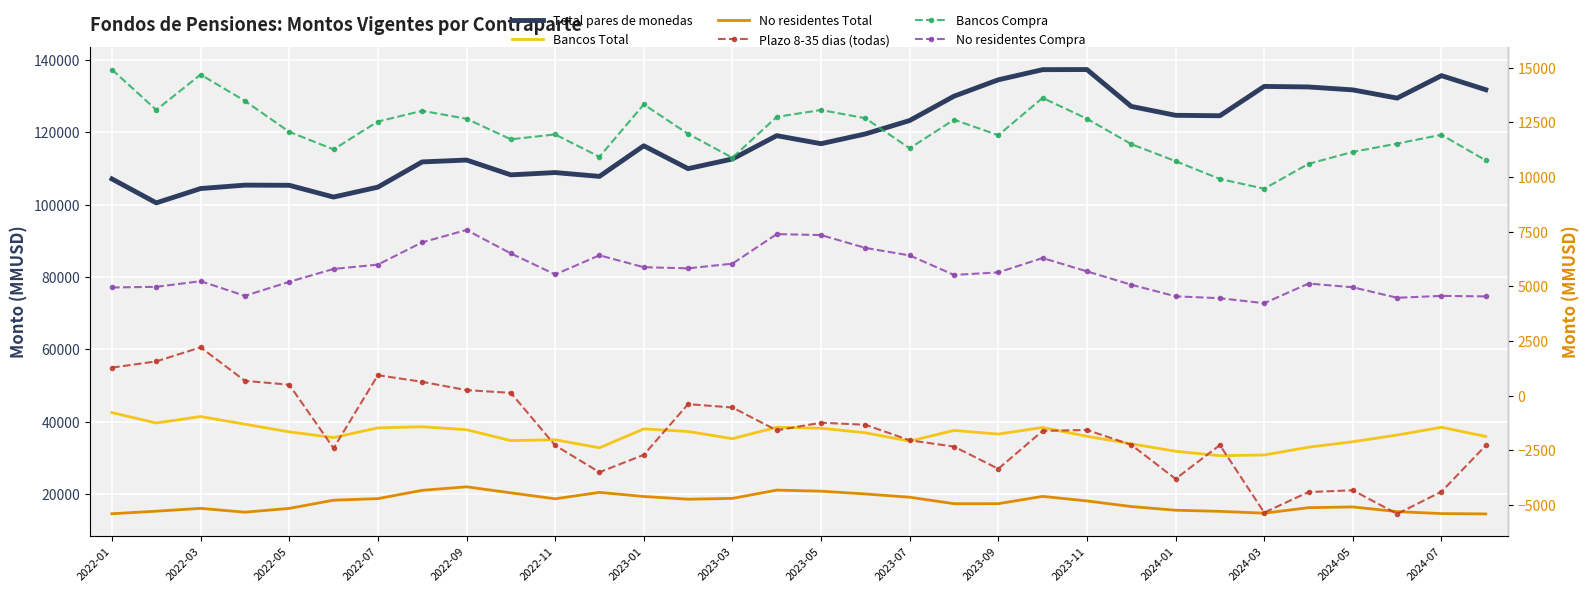

In No residentes Compra, how many points are higher than both neighbors (excluding endpoints)?

7